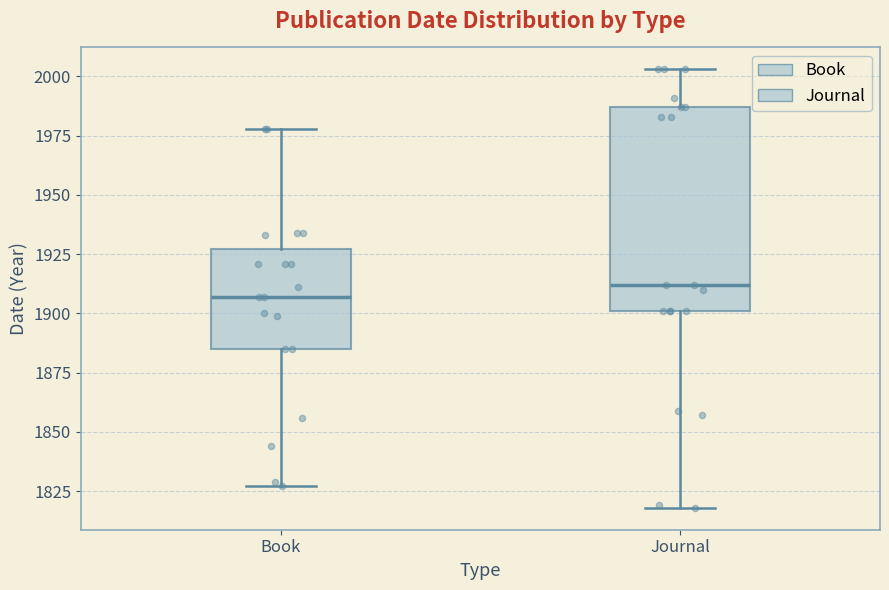

Where does the upper whisker of the box for Journal end on the y-axis? The values are not printed on the chart, so give them approximately, as read against the axis.

2005